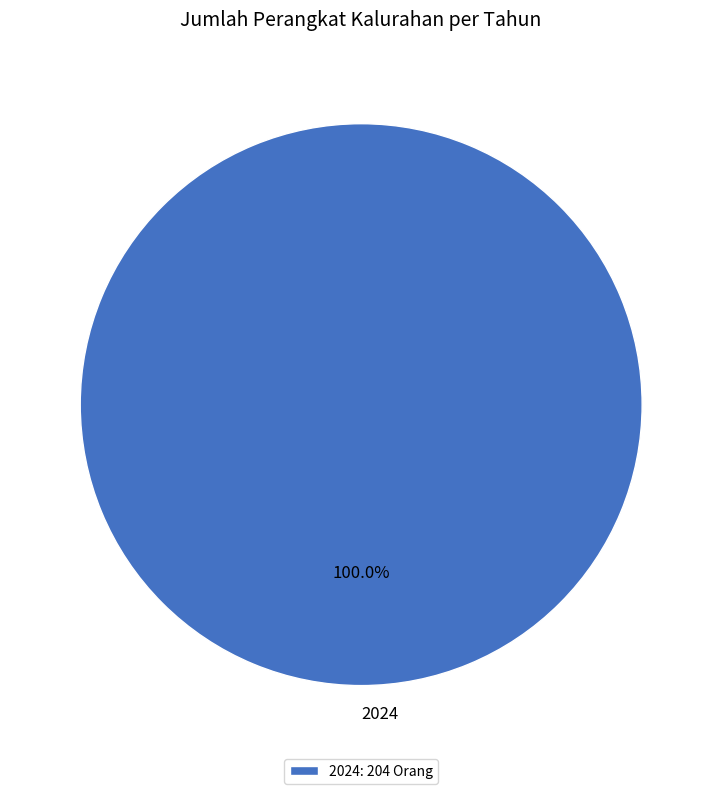

Does any single category account for the majority?

Yes